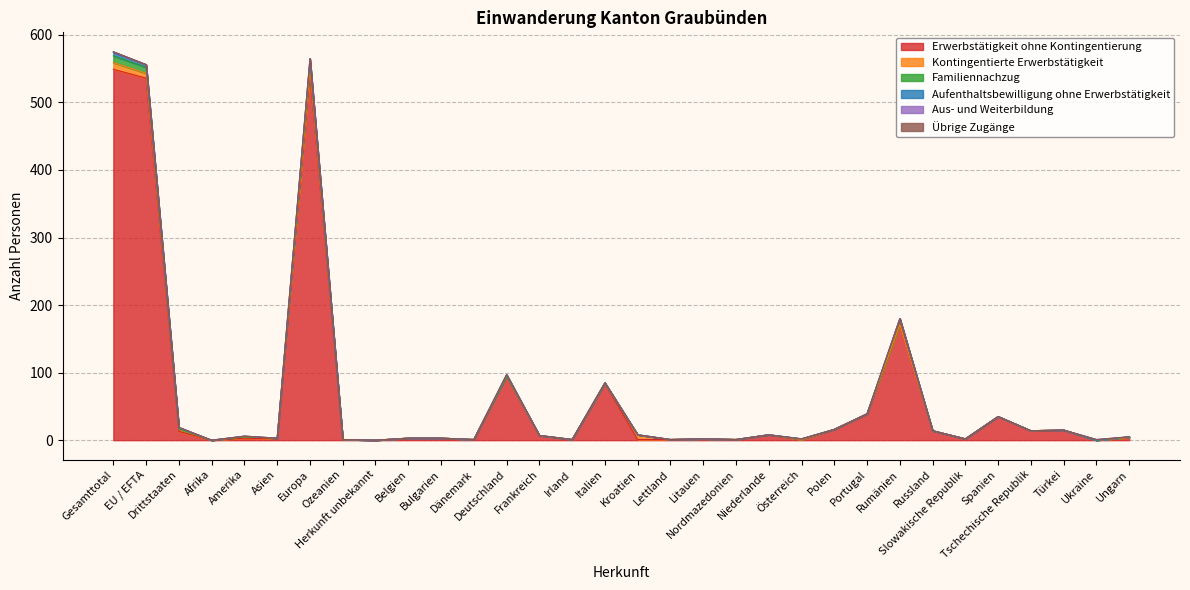

What are all the series names shown in the legend?

Erwerbstätigkeit ohne Kontingentierung, Kontingentierte Erwerbstätigkeit, Familiennachzug, Aufenthaltsbewilligung ohne Erwerbstätigkeit, Aus- und Weiterbildung, Übrige Zugänge